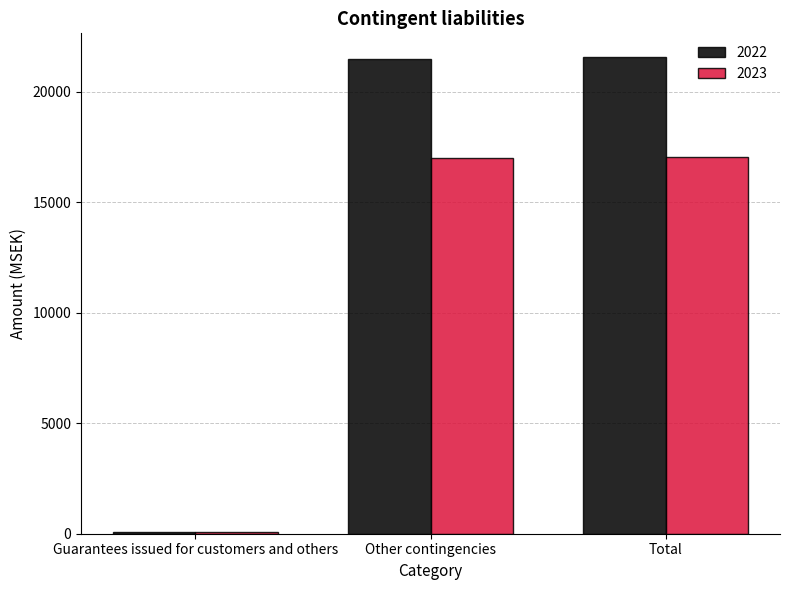

Are the bars horizontal?

No